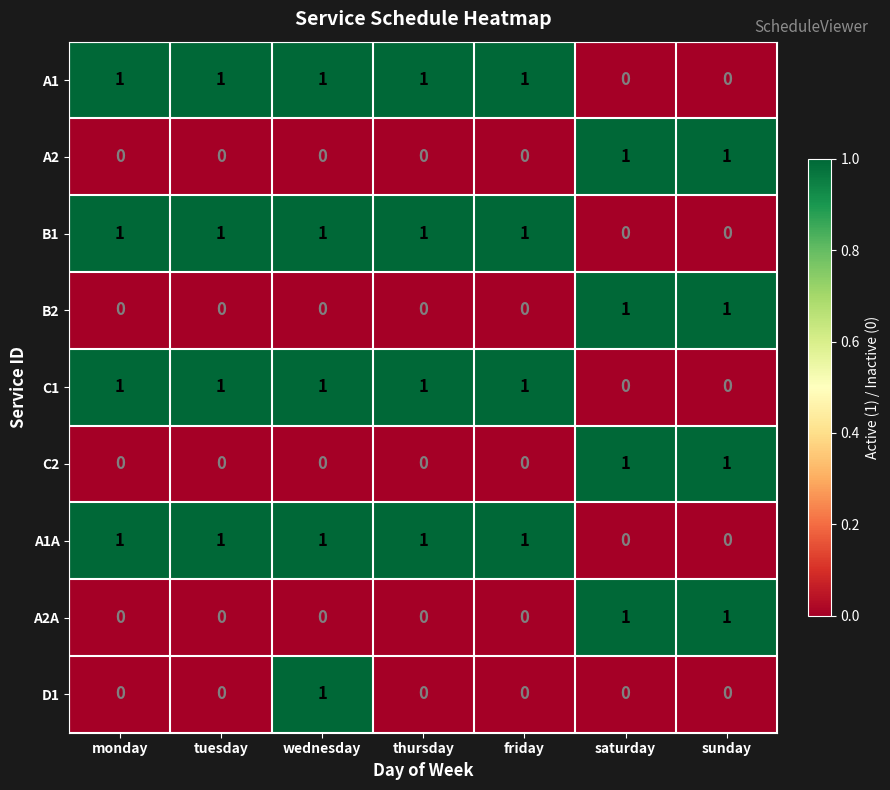

What is the sum of all B1 values?

5